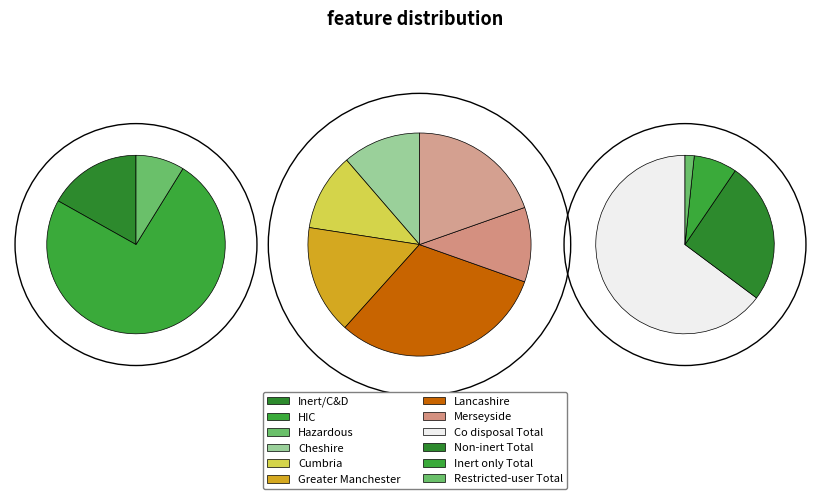

To the nearest percent, what is the difference between the largest and smallest slice percentages?

57%